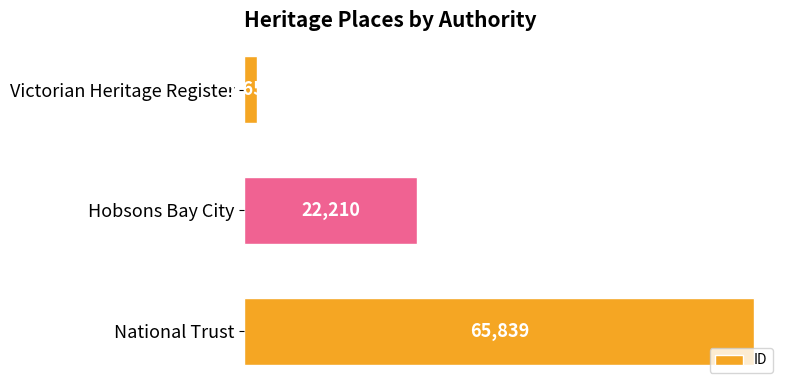

What is the difference between the maximum and minimum values?

64181.5